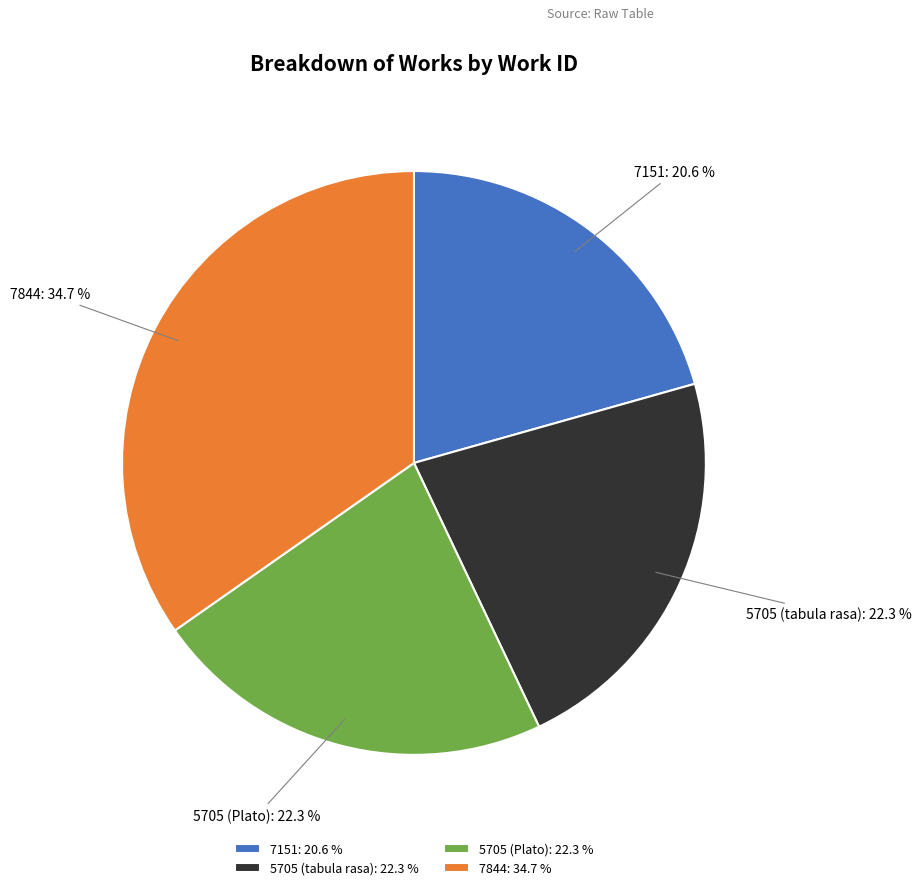

Which category has the biggest portion of the pie?

7844